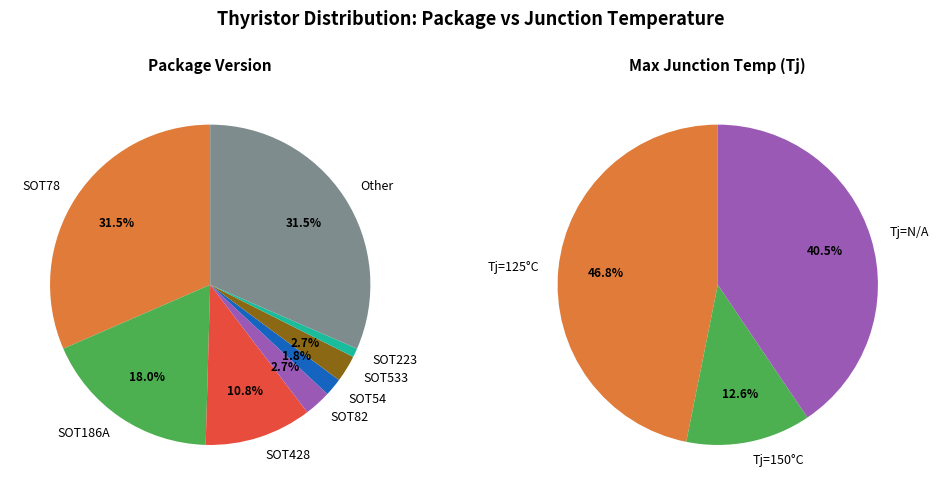

Count the number of slices in the pie.

8